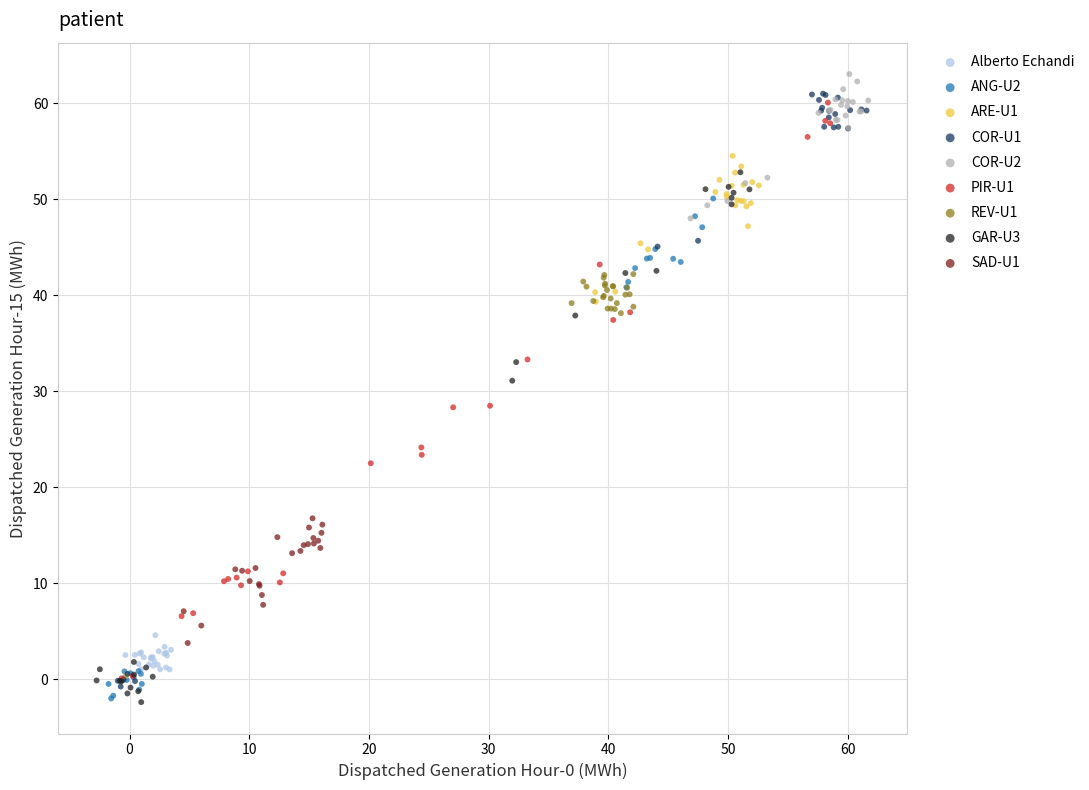

Which series has the largest Y range (max minus min)?

COR-U1